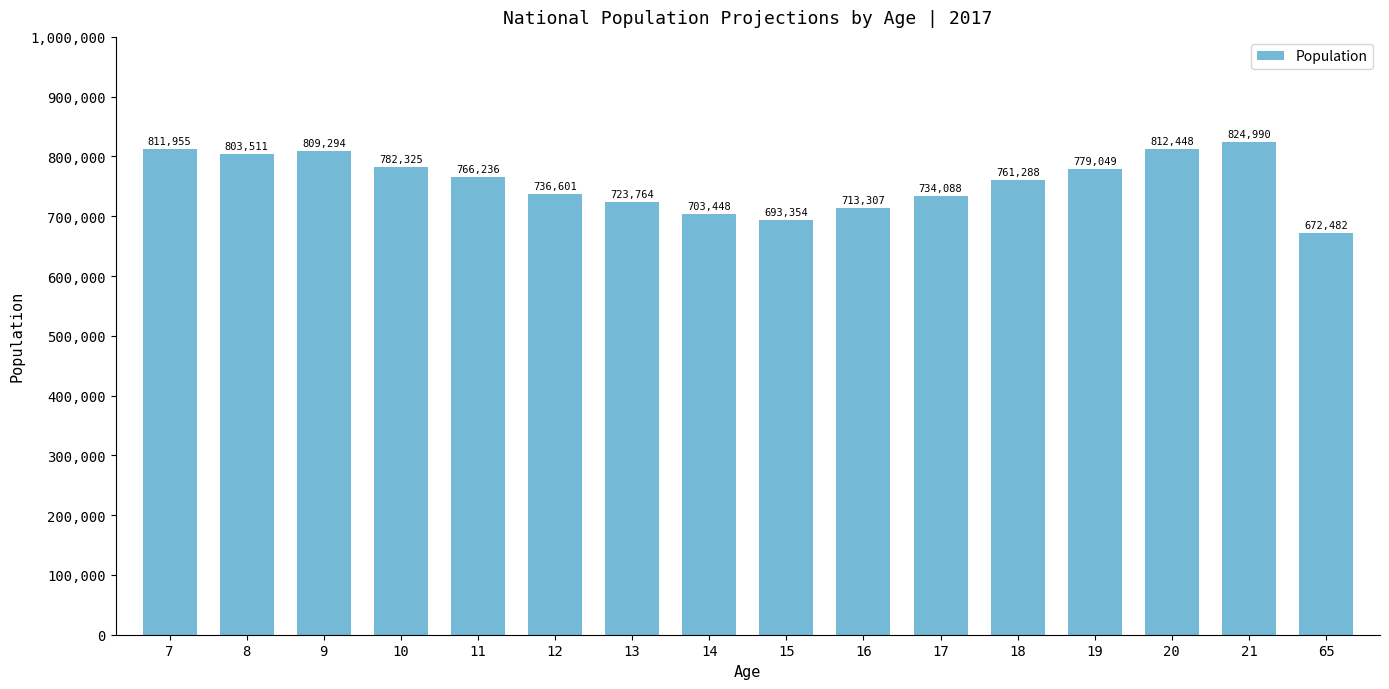

Is it true that the value at 13 is 228919?

False